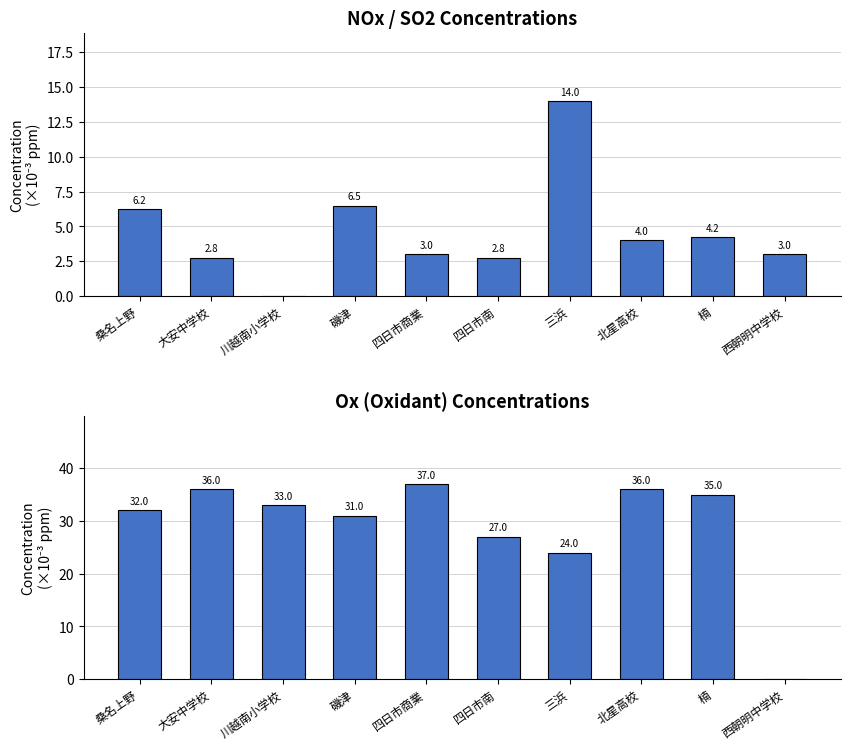

What is the difference between the maximum and second lowest values in the Avg NOx/NO2/NO/SO2 (×10⁻³ ppm) series?

11.2